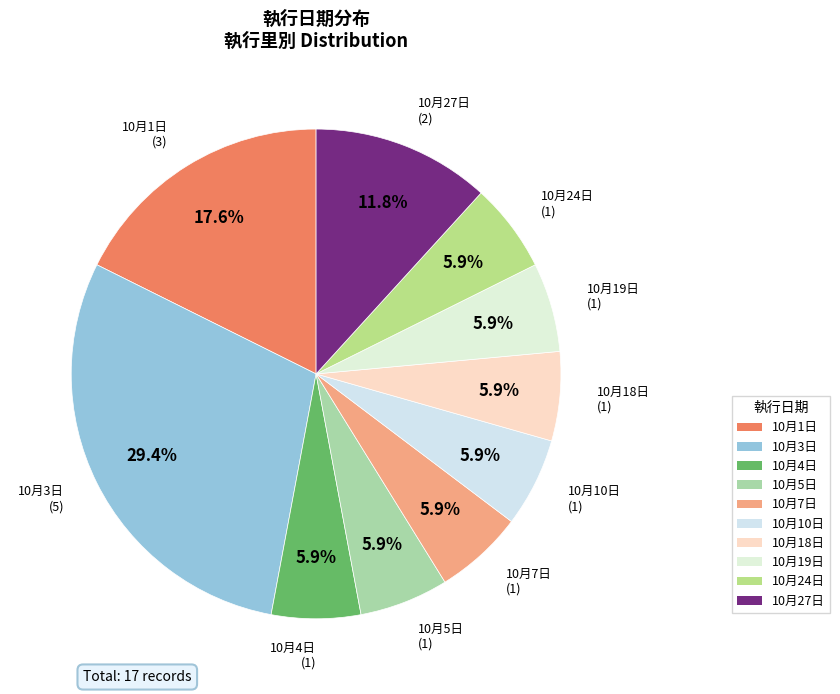

Is 10月18日 the majority of the pie?

No